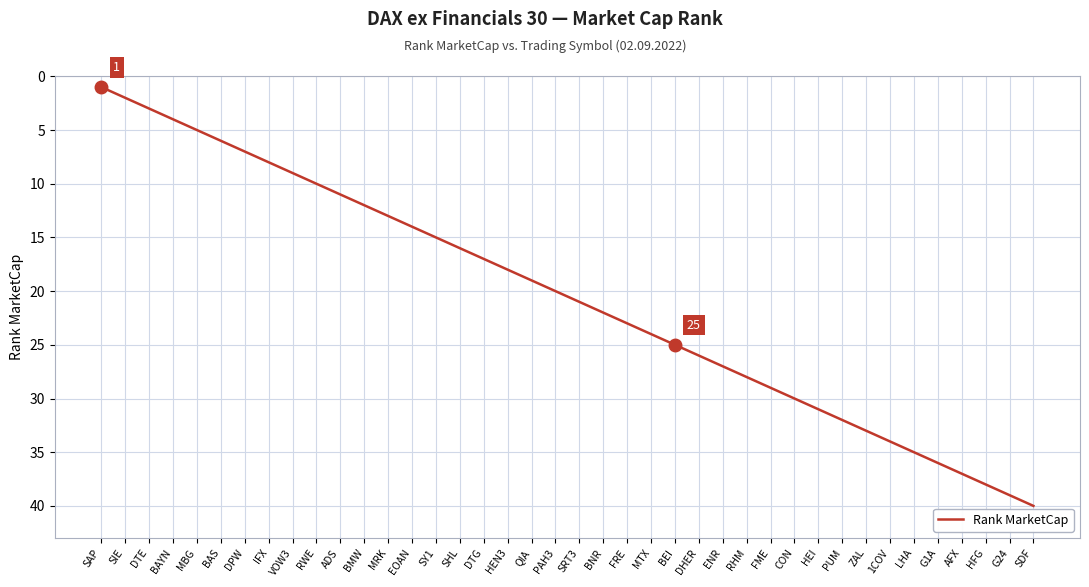

At which category does the chart reach its minimum across all series?

SAP